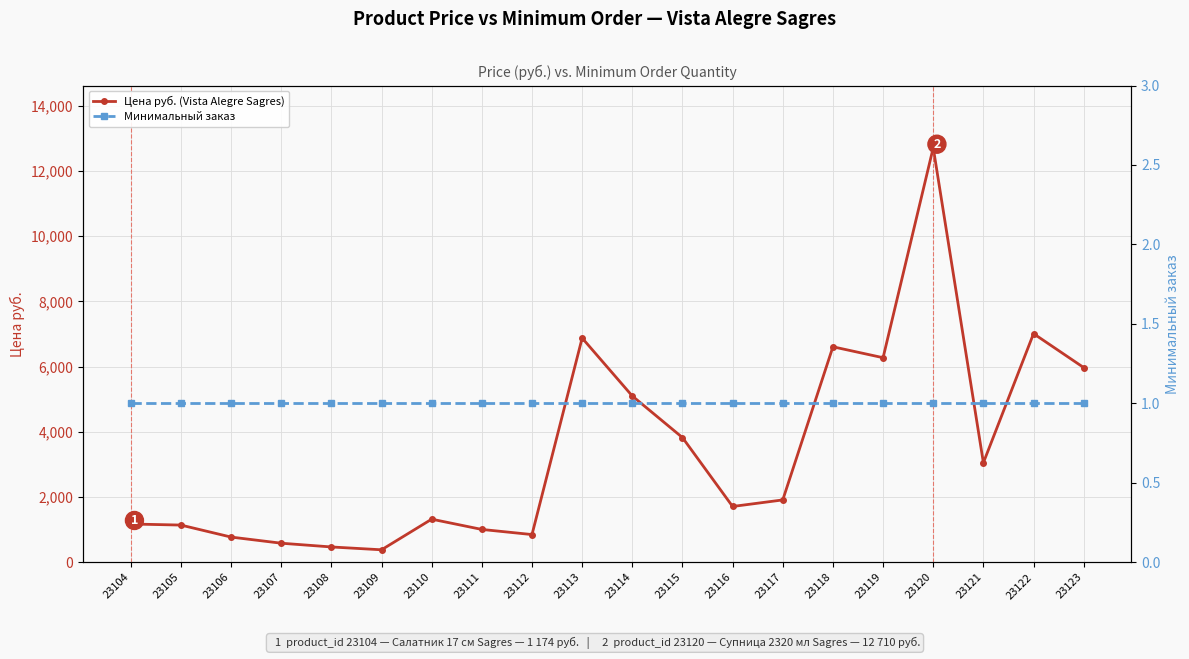

How many categories are shown in the chart?

20